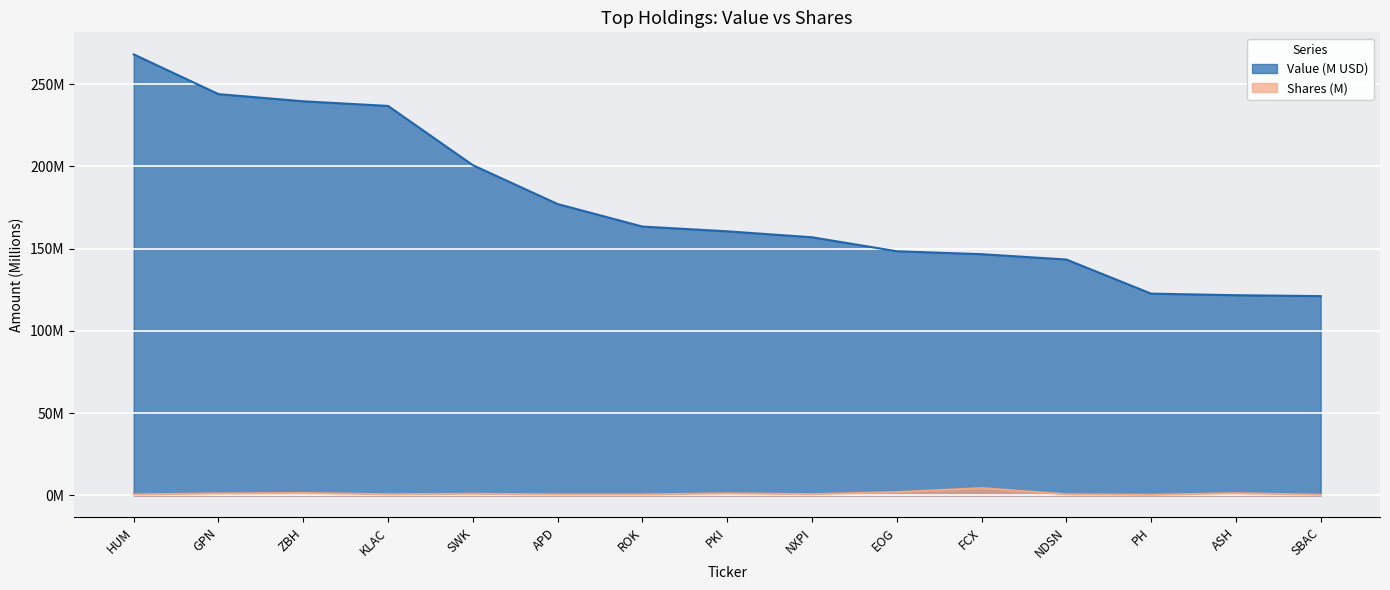

Is it true that Shares or principal amount equals 0.6 at HUM?

True